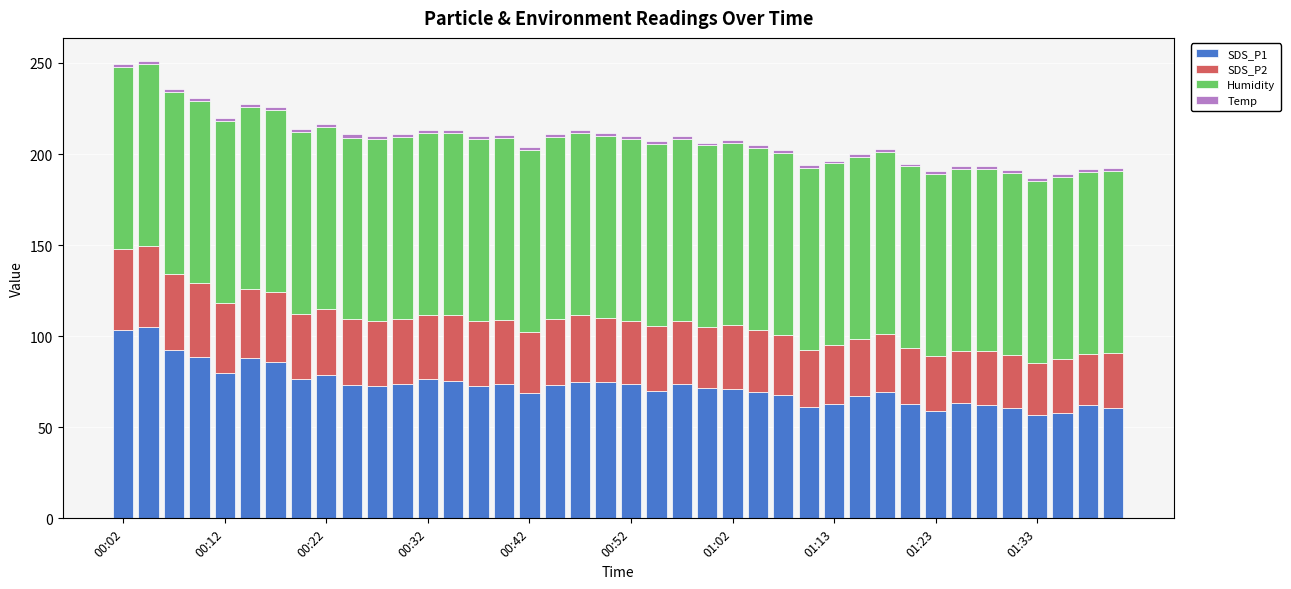

What is the lowest value of the SDS_P1 series?

57.0